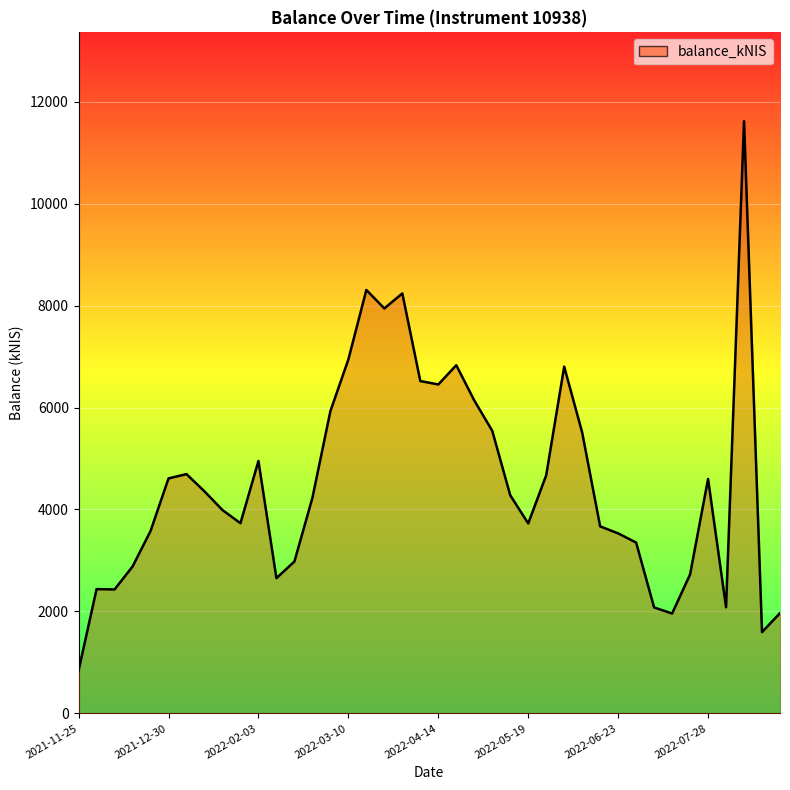

What is the smallest value displayed?

841.6